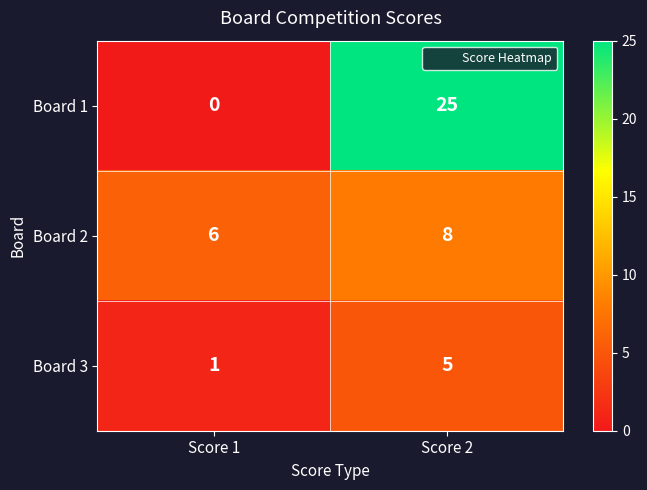

At which category does the chart reach its minimum across all series?

Score 1